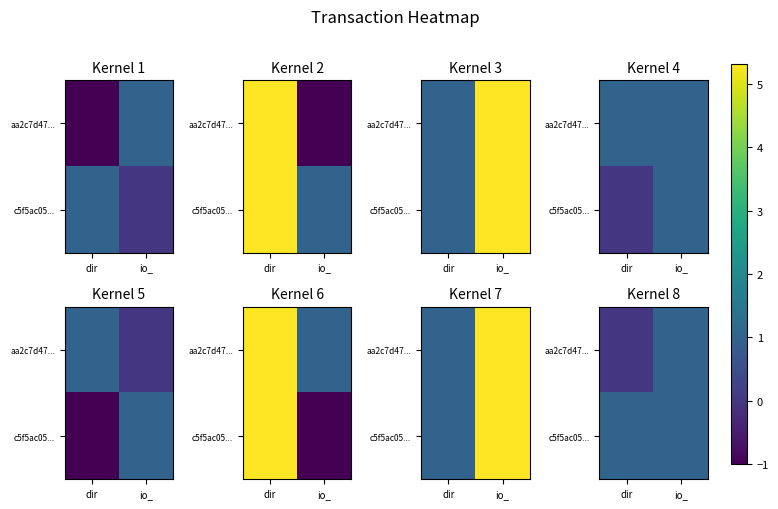

At which label is c5f5ac05... closest to 1?

dir